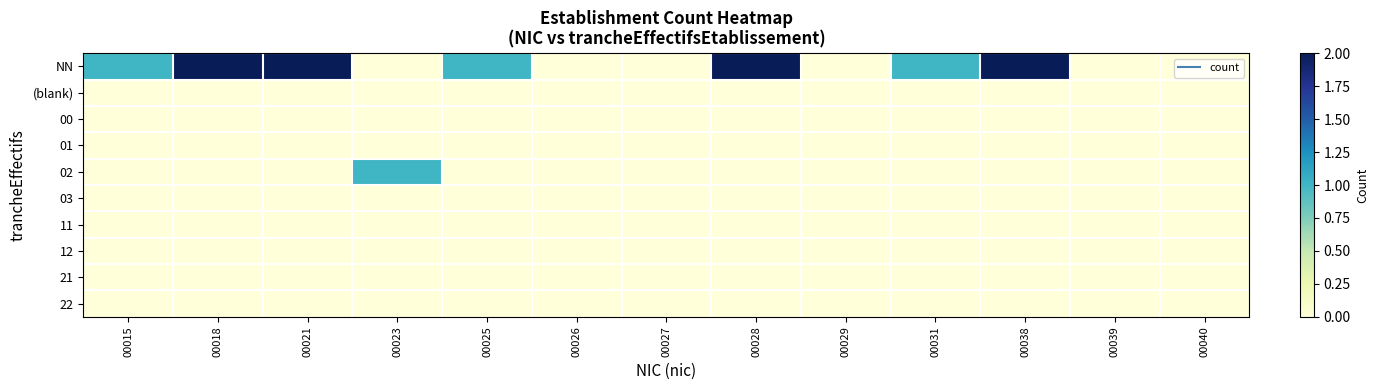

Reading right to left, list all the values displayed in this chart.

NN: 00040=0	00039=0	00038=2	00031=1	00029=0	00028=2	00027=0	00026=0	00025=1	00023=0	00021=2	00018=2	00015=1
(blank): 00040=0	00039=0	00038=0	00031=0	00029=0	00028=0	00027=0	00026=0	00025=0	00023=0	00021=0	00018=0	00015=0
00: 00040=0	00039=0	00038=0	00031=0	00029=0	00028=0	00027=0	00026=0	00025=0	00023=0	00021=0	00018=0	00015=0
01: 00040=0	00039=0	00038=0	00031=0	00029=0	00028=0	00027=0	00026=0	00025=0	00023=0	00021=0	00018=0	00015=0
02: 00040=0	00039=0	00038=0	00031=0	00029=0	00028=0	00027=0	00026=0	00025=0	00023=1	00021=0	00018=0	00015=0
03: 00040=0	00039=0	00038=0	00031=0	00029=0	00028=0	00027=0	00026=0	00025=0	00023=0	00021=0	00018=0	00015=0
11: 00040=0	00039=0	00038=0	00031=0	00029=0	00028=0	00027=0	00026=0	00025=0	00023=0	00021=0	00018=0	00015=0
12: 00040=0	00039=0	00038=0	00031=0	00029=0	00028=0	00027=0	00026=0	00025=0	00023=0	00021=0	00018=0	00015=0
21: 00040=0	00039=0	00038=0	00031=0	00029=0	00028=0	00027=0	00026=0	00025=0	00023=0	00021=0	00018=0	00015=0
22: 00040=0	00039=0	00038=0	00031=0	00029=0	00028=0	00027=0	00026=0	00025=0	00023=0	00021=0	00018=0	00015=0